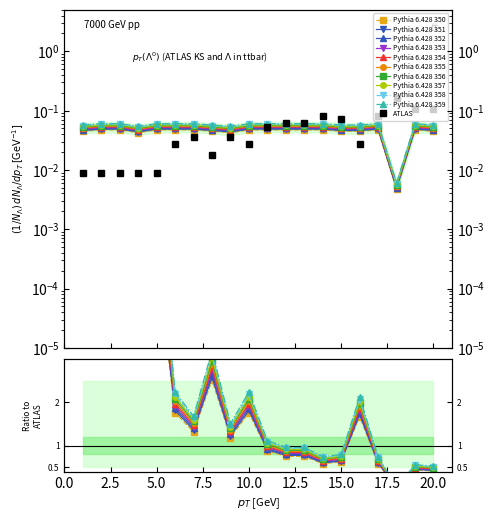

List the labels in order of Peak Position value, largest first.

18, 19, 20, 14, 17, 15, 12, 13, 11, 7, 9, 6, 10, 16, 8, 1, 2, 3, 4, 5